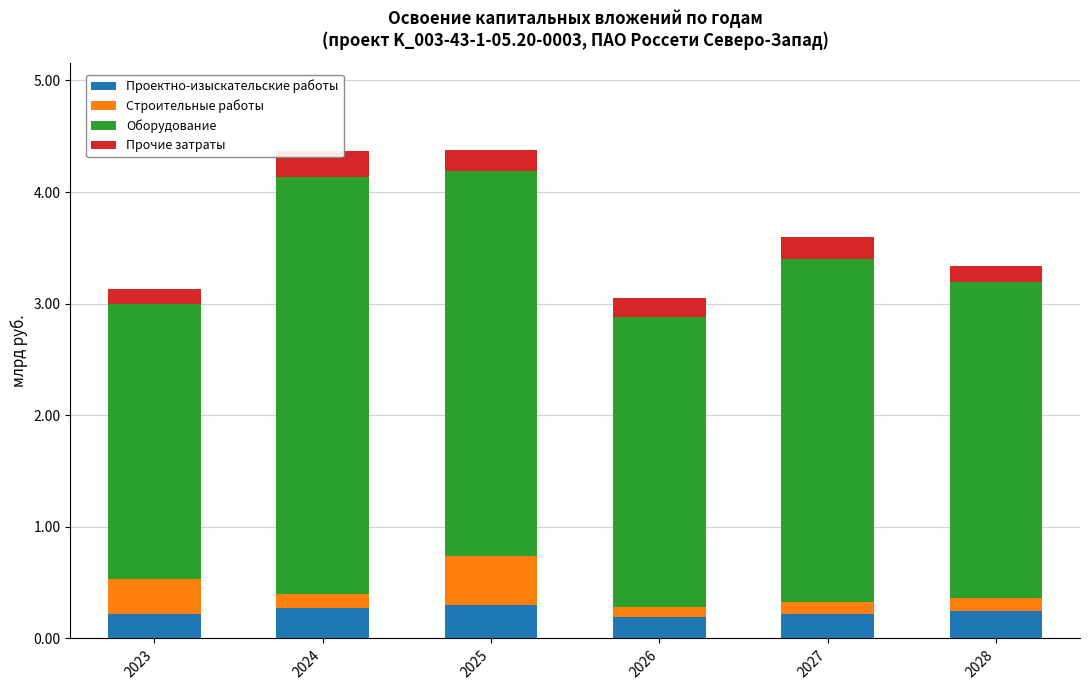

What is the total value across all series at 2024?

4.4